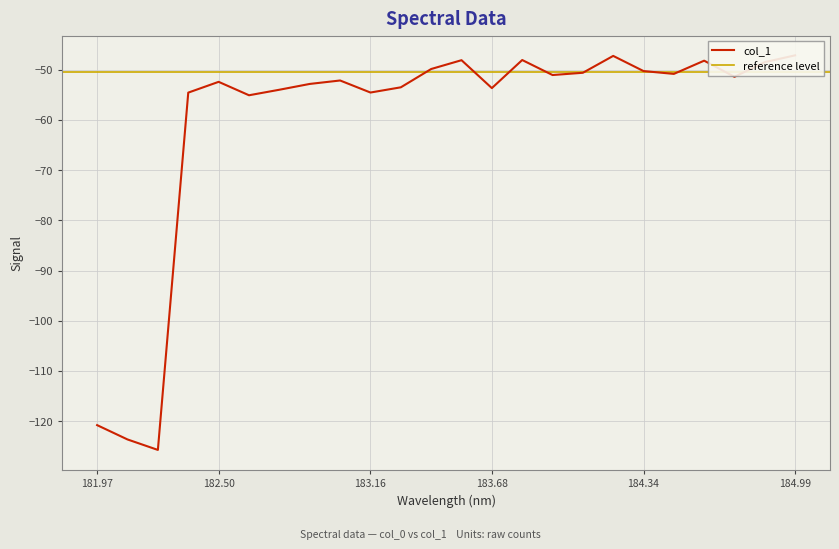

Read the value at 184.7290361848.

-51.4